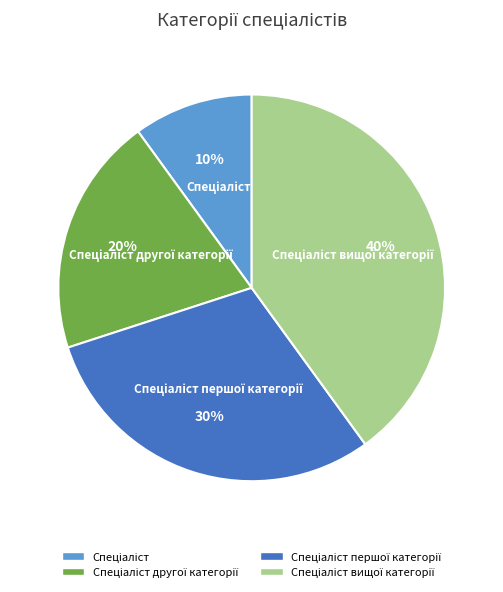

To the nearest percent, what is the difference between the largest and smallest slice percentages?

30%